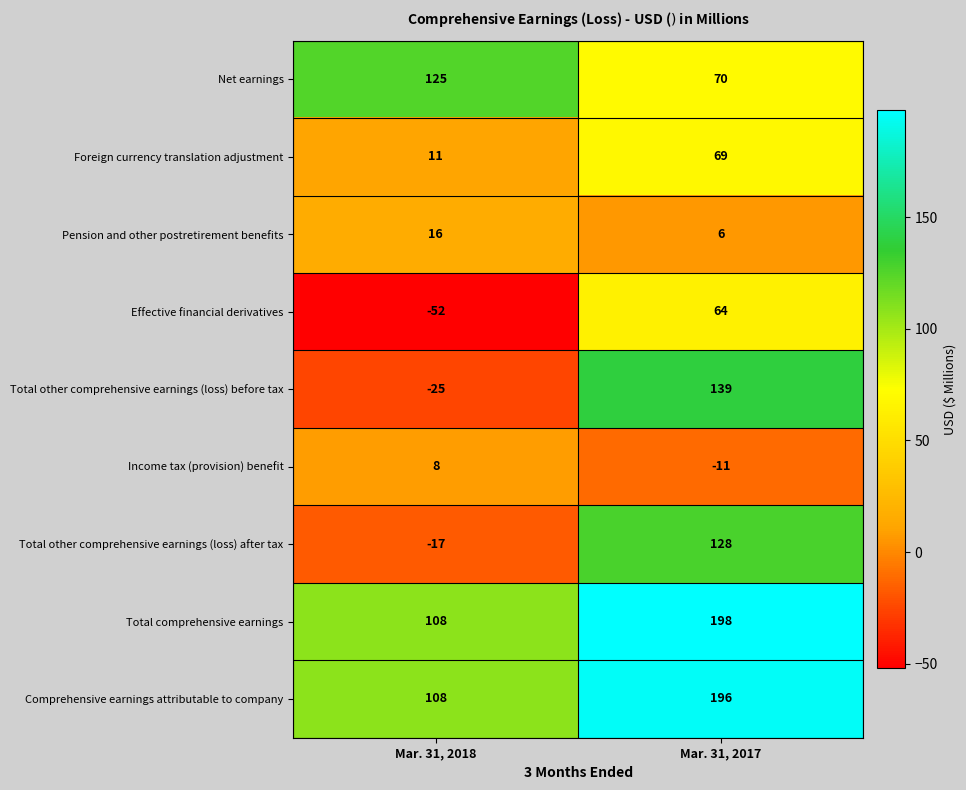

What is the difference between the maximum and minimum values in the Effective financial derivatives series?

116